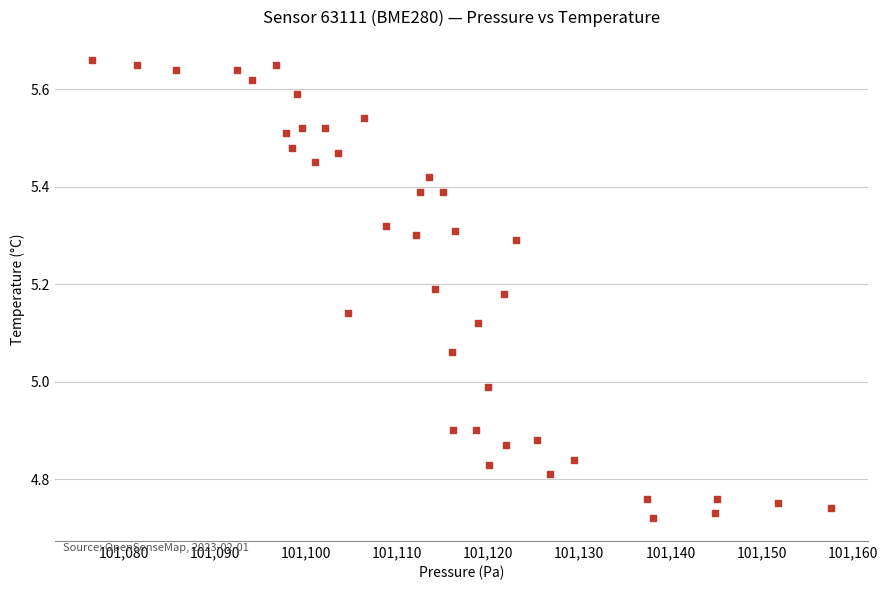

What is the range of X values (max minus min)?

81.2